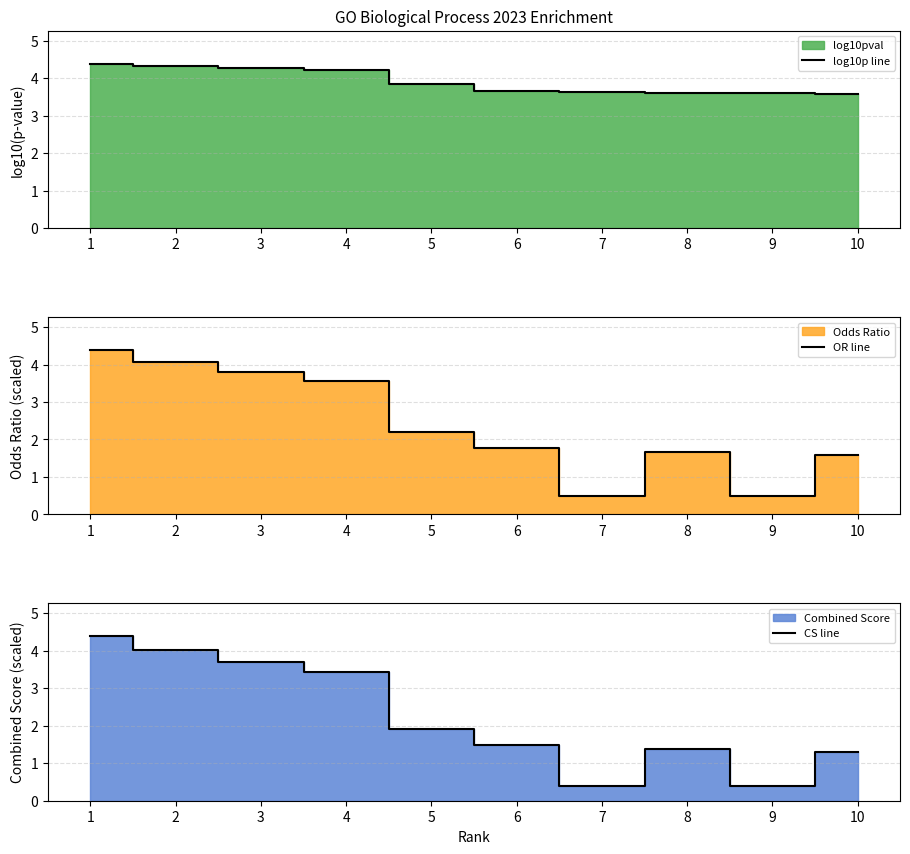

Which series changed the most between 1 and 5?

CS line